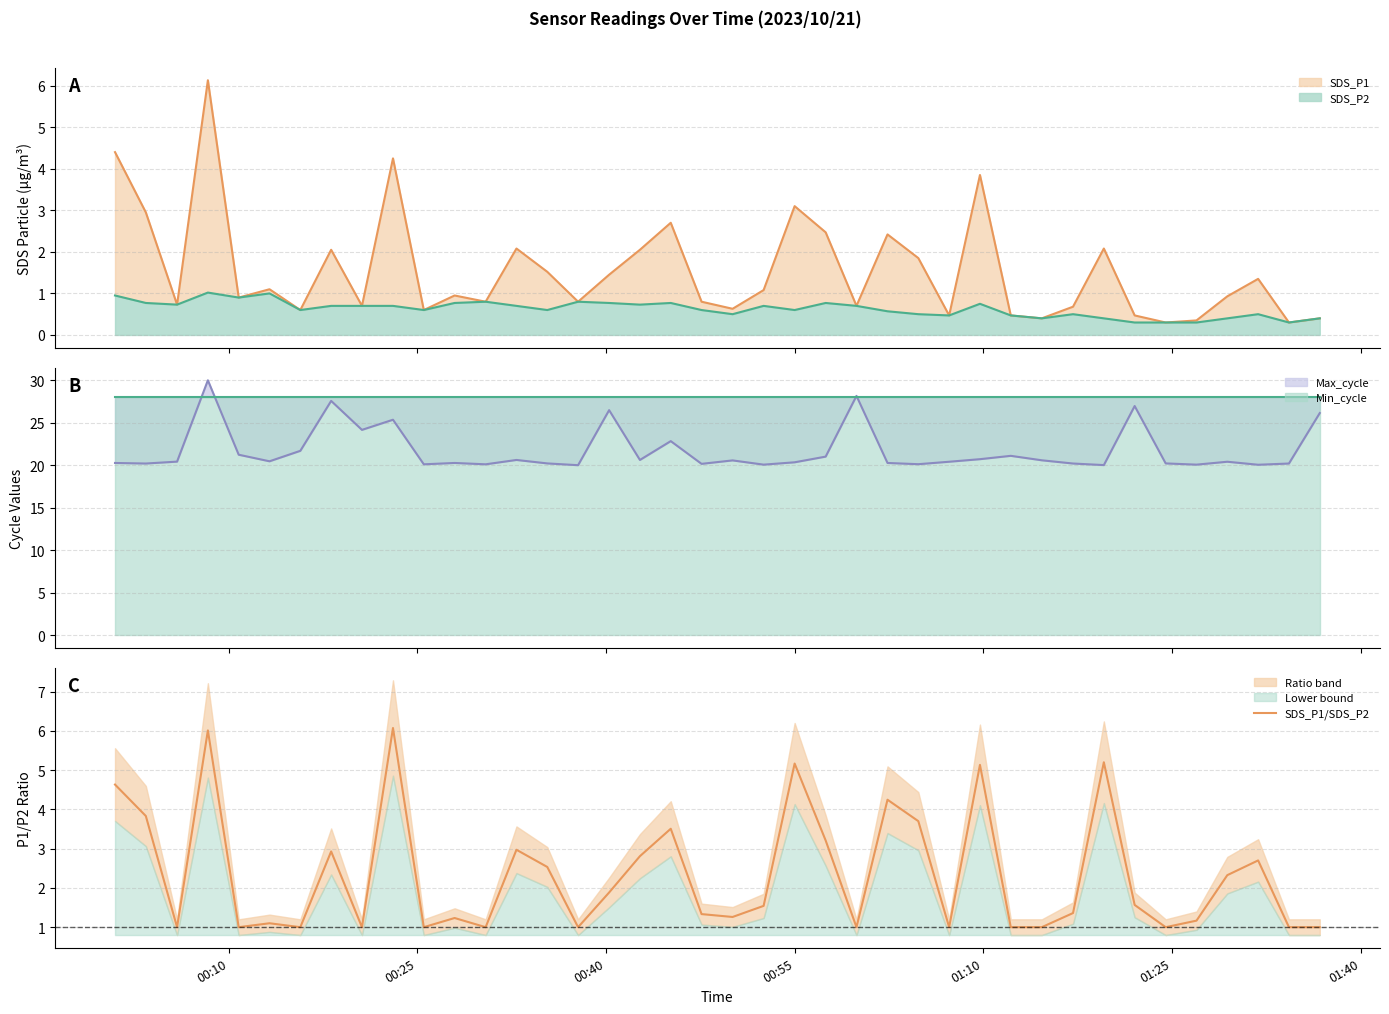

What is the maximum value for SDS_P1 line?

6.1